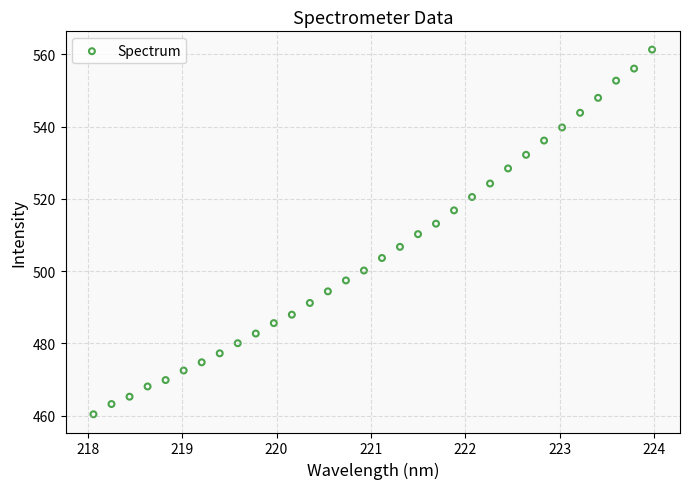

What is the range of Y values (max minus min)?

101.0